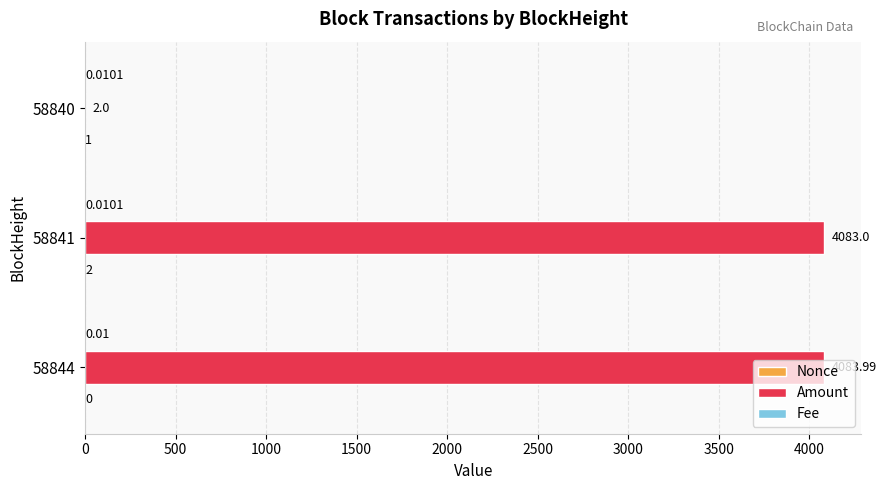

Which series has the largest total across all categories?

Amount